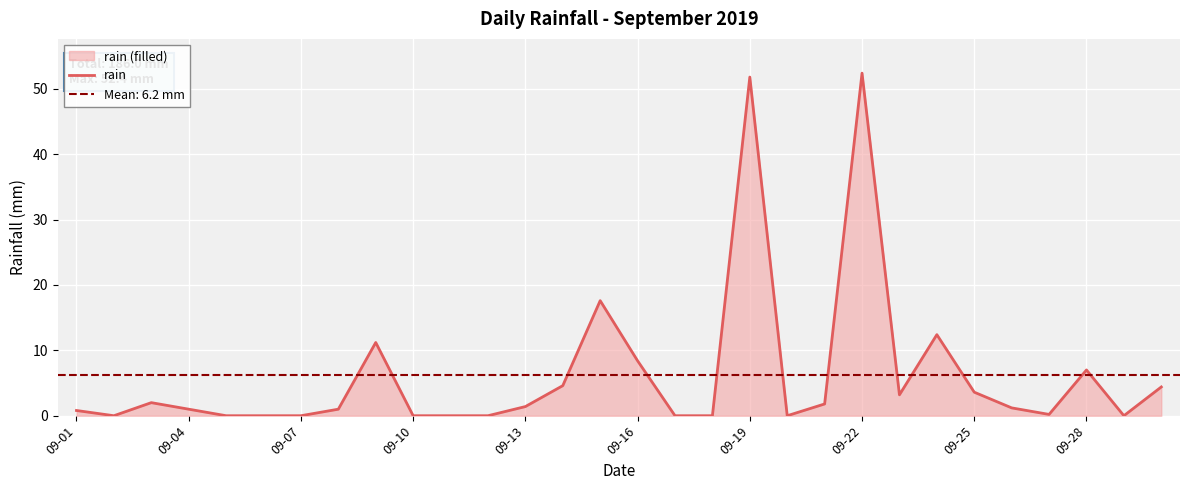

Is it true that rain equals 7.0 at 09-28?

True